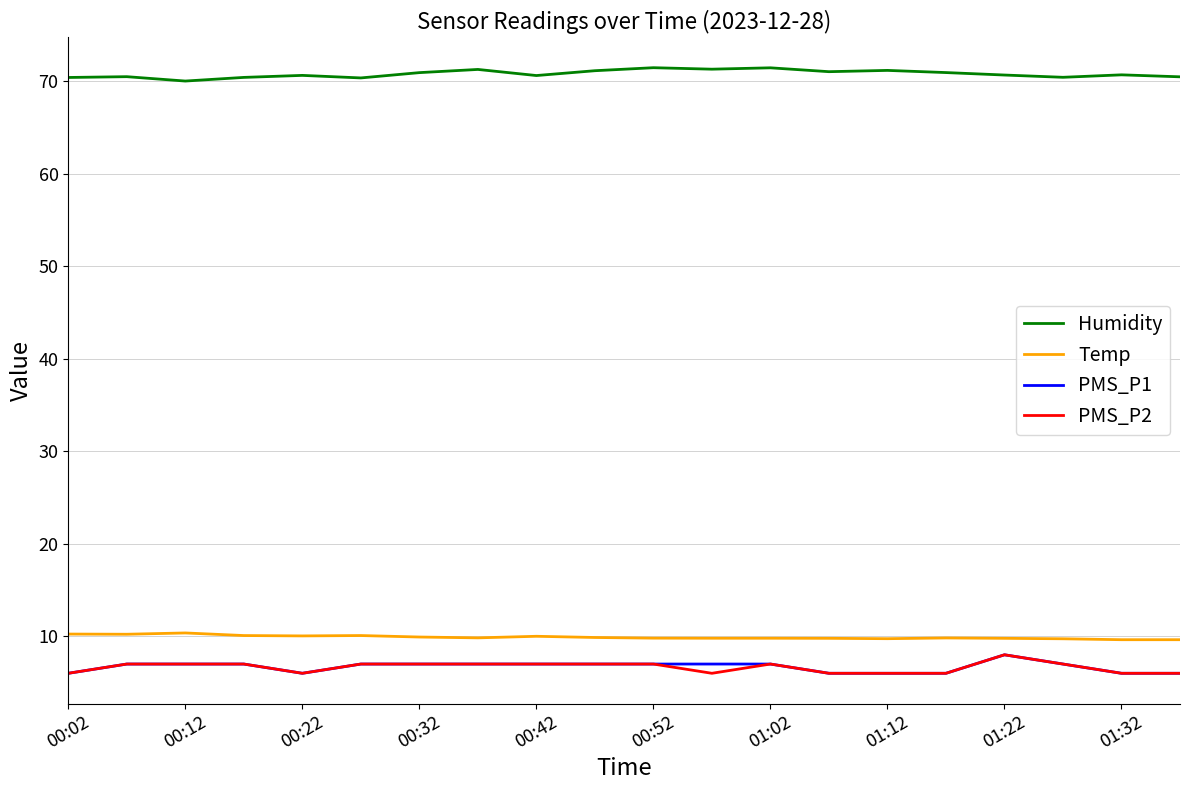

What are all the series names shown in the legend?

Humidity, Temp, PMS_P1, PMS_P2